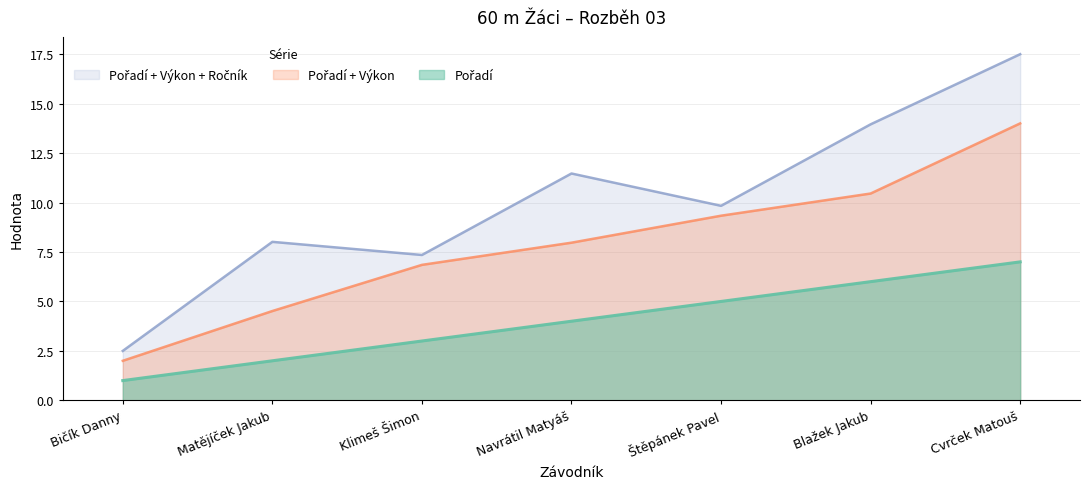

What is the minimum value shown in the chart?

1.0